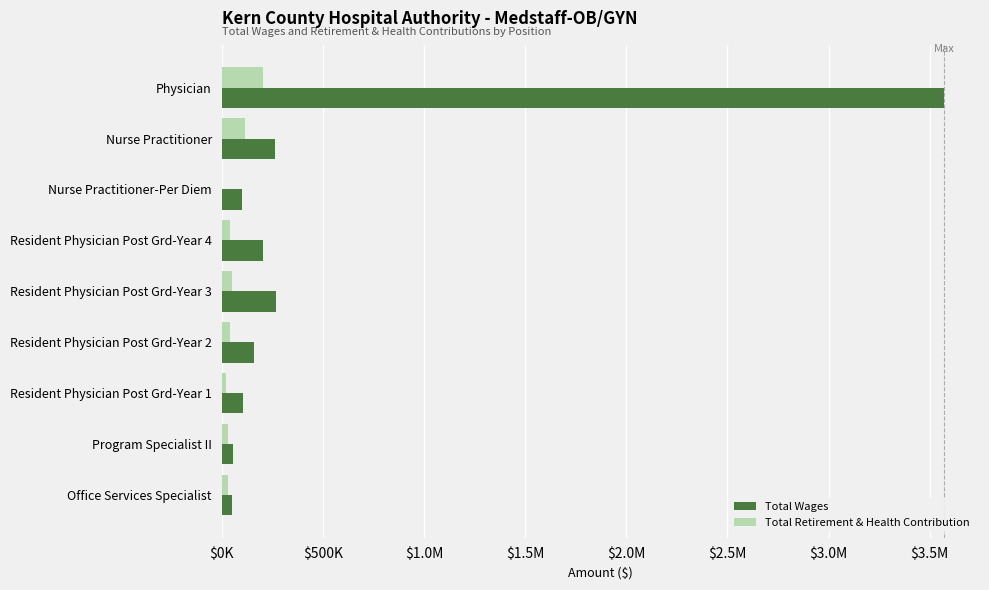

Reading right to left, transcribe all the data shown in this chart.

Total Wages: 49729	58794	105754	158956	268945	204799	101622	262069	3569955
Total Retirement & Health Contribution: 30189	31816	23100	39585	50800	40265	0	117400	204085